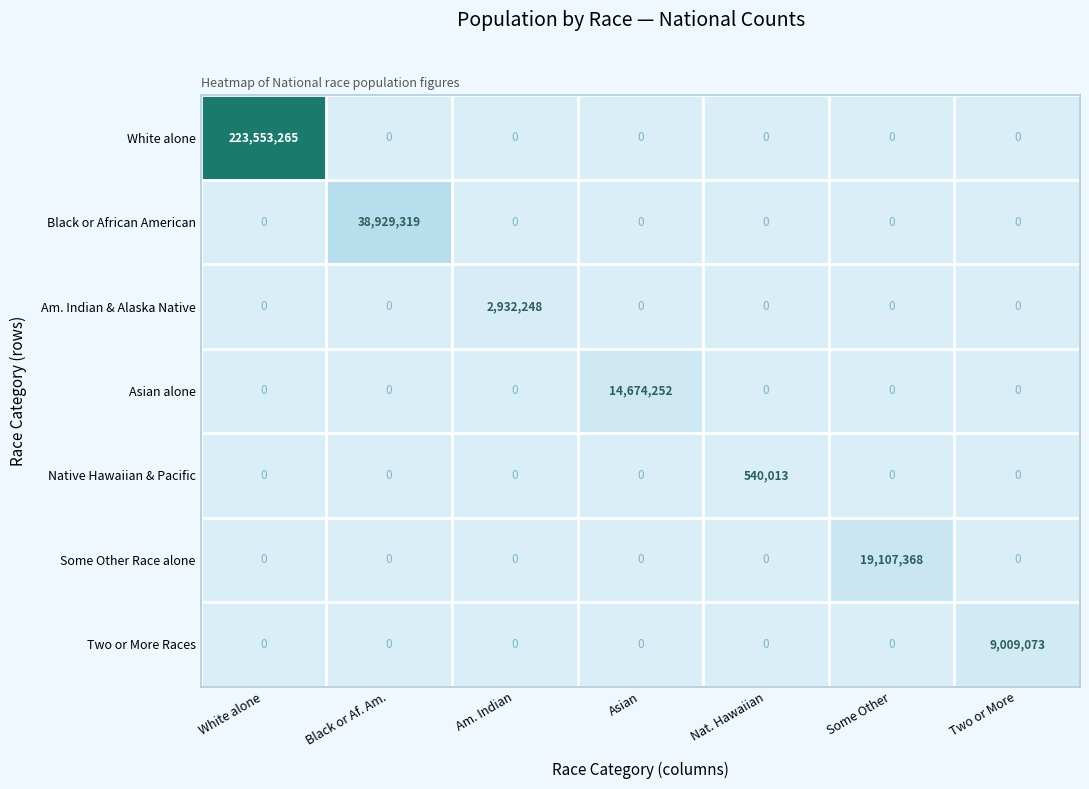

At how many categories does at least one series exceed 185560757?

1